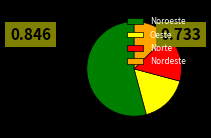

Is the sum of Norte and Nordeste greater than half?

No